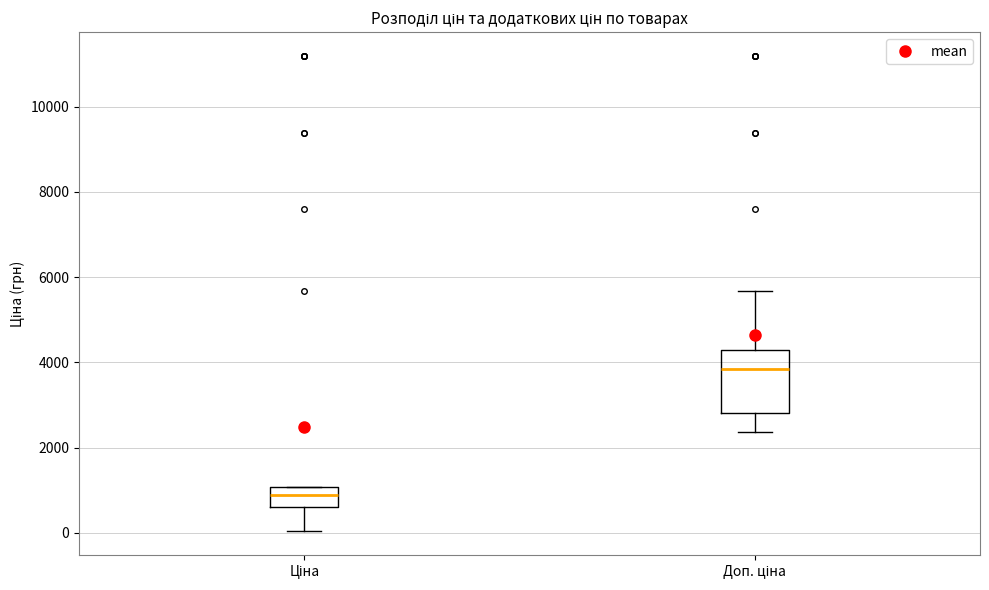

Reading left to right, read every box against the y-axis: the position of its median line, the range the box covers, and the ends of its whiskers. The values are not printed on the chart, so give them approximately, as read against the axis.

Ціна: median 800, box 600 to 1000, whiskers 0 to 1000
Доп. ціна: median 3800, box 2800 to 4200, whiskers 2400 to 5600